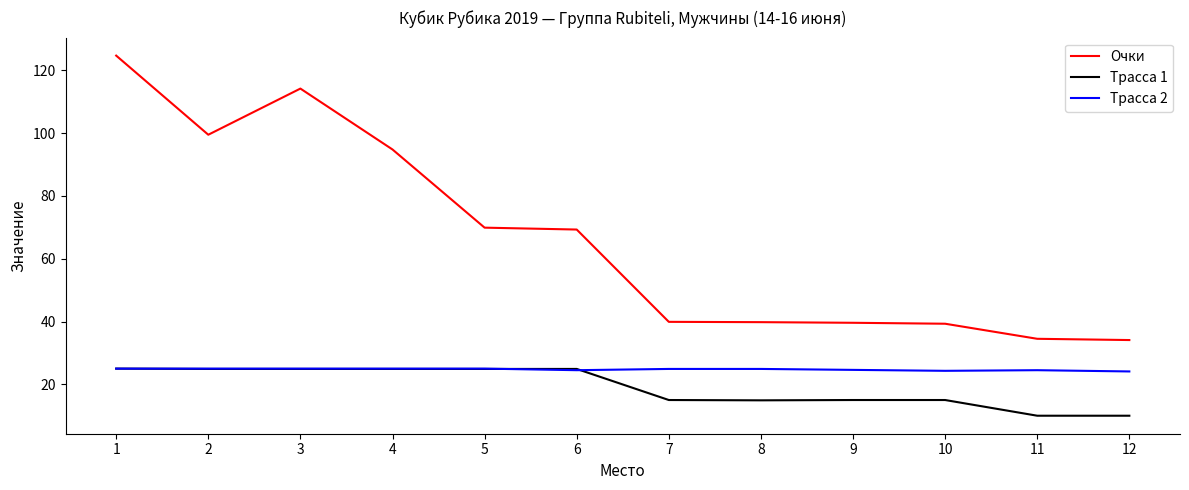

Is it true that Трасса 1 equals 24.9 at 5?

True